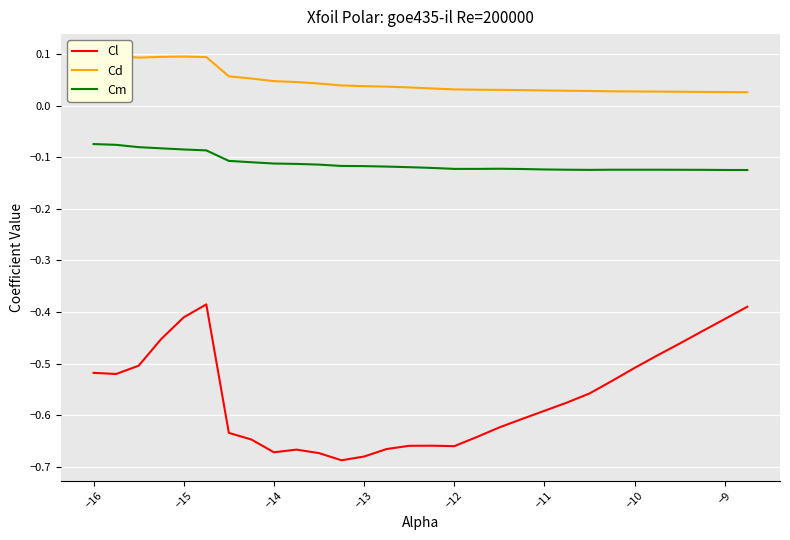

In Cl, how many points are lower than both neighbors (excluding endpoints)?

4